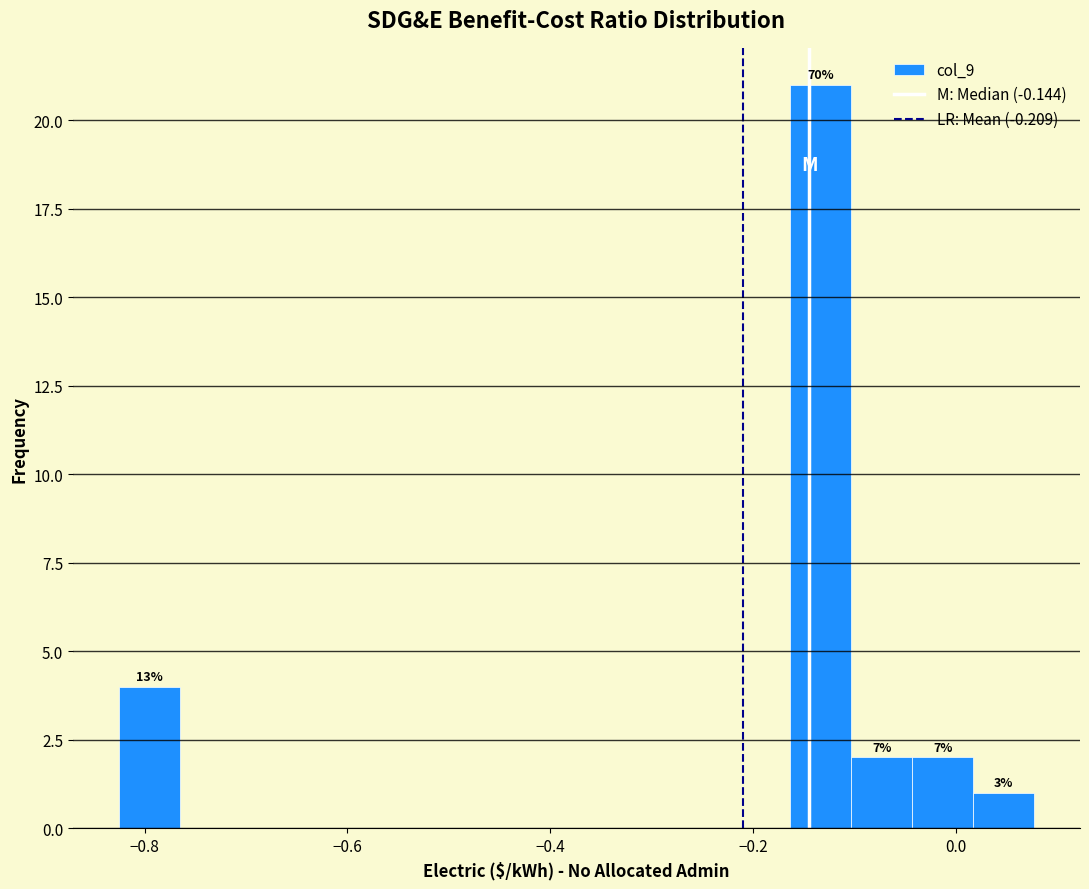

Read against the x-axis, roughly where is the centre of the tallest bar?

-0.14